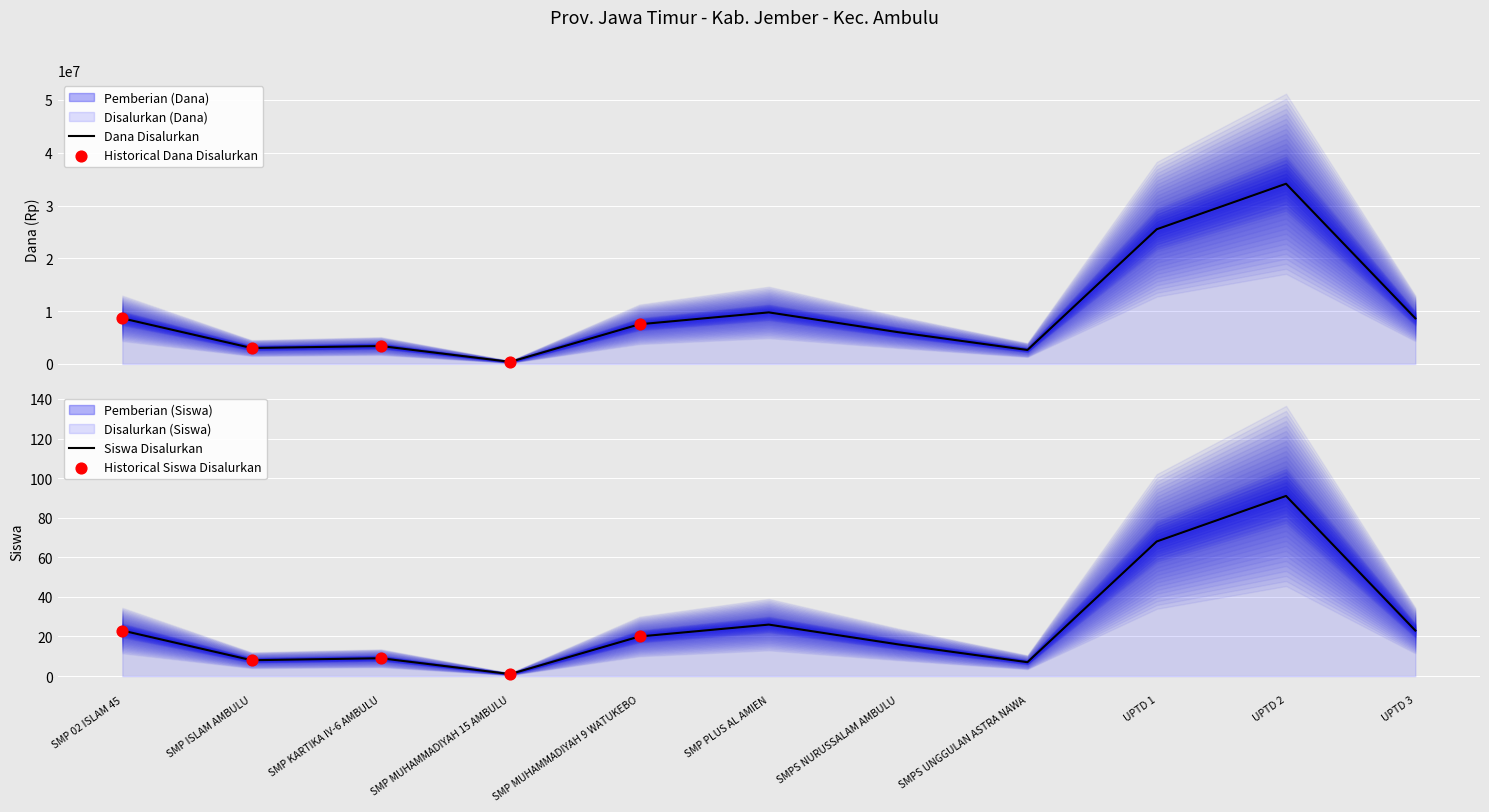

At how many categories does at least one series exceed 4707189?

7